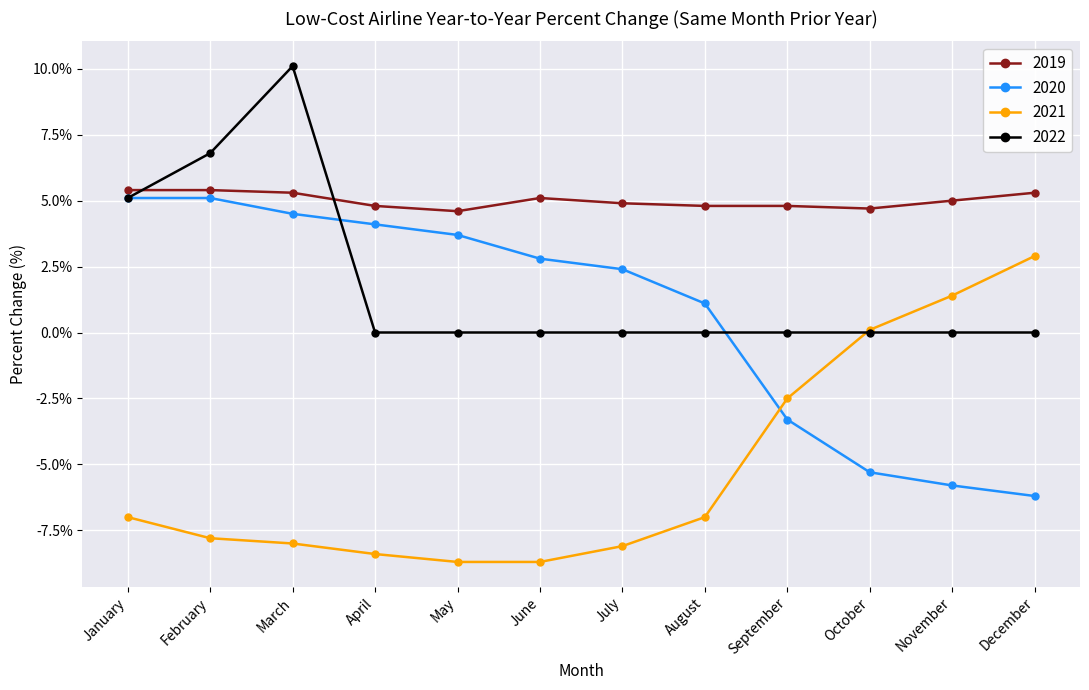

True or false: 2021 has more than 2 interior local peaks.

False